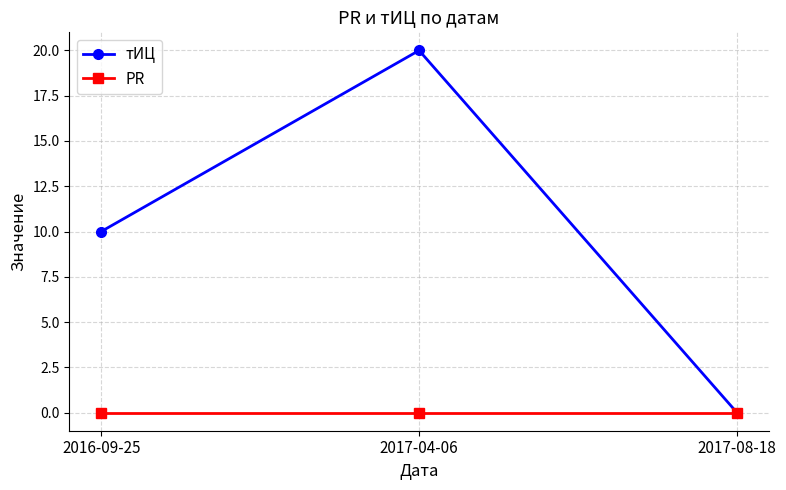

Reading left to right, what are all the values shown in this chart?

тИЦ: 10	20	0
PR: 0	0	0